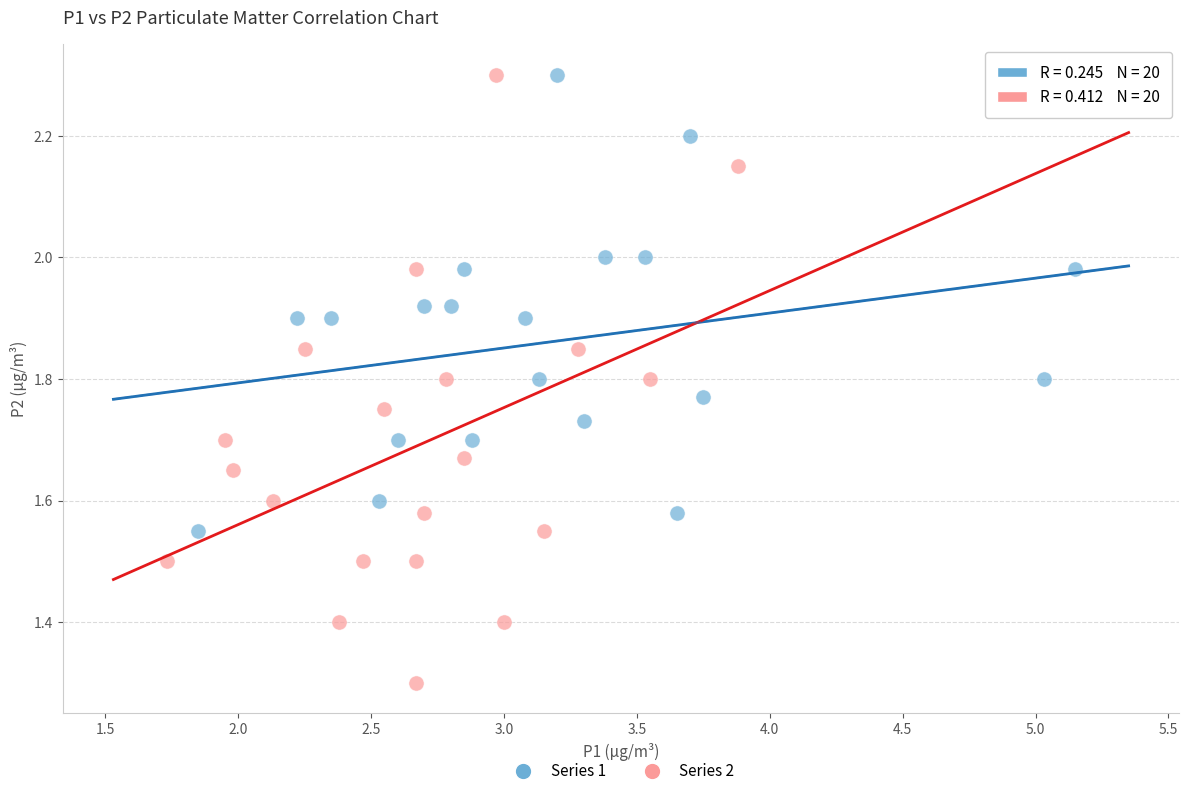

What are all the series names shown in the legend?

Series 1, Series 2